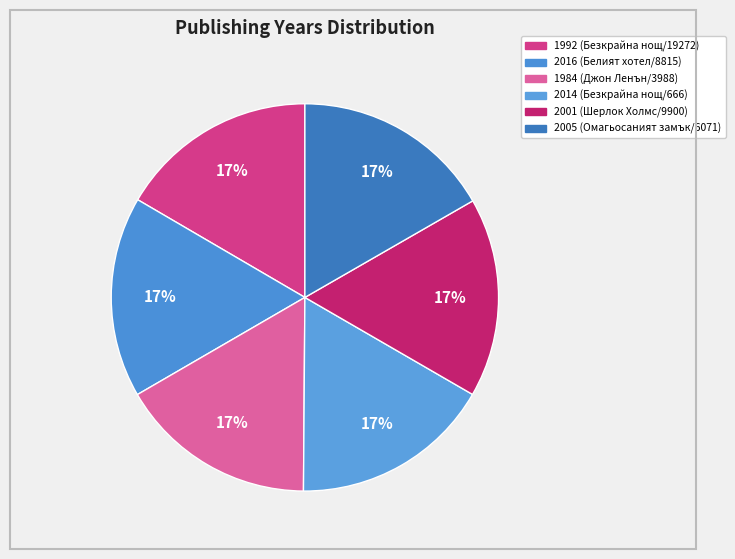

What is the largest slice in the pie chart?

Белият хотел (8815)